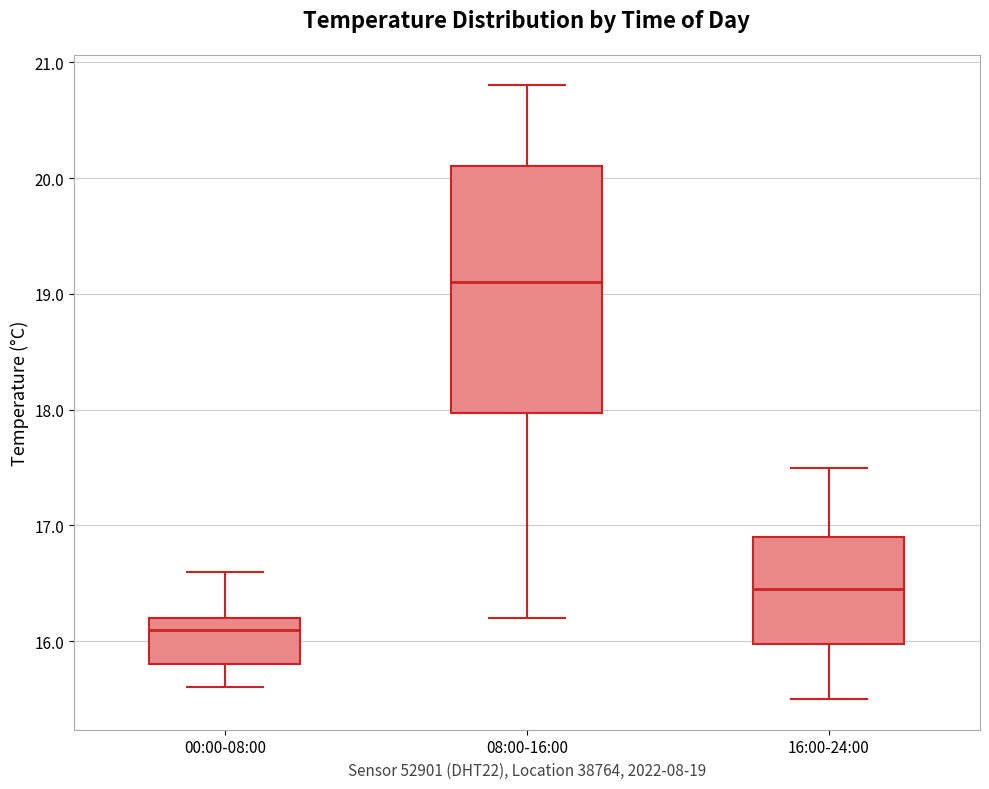

Which box's median line is the highest?

08:00-16:00